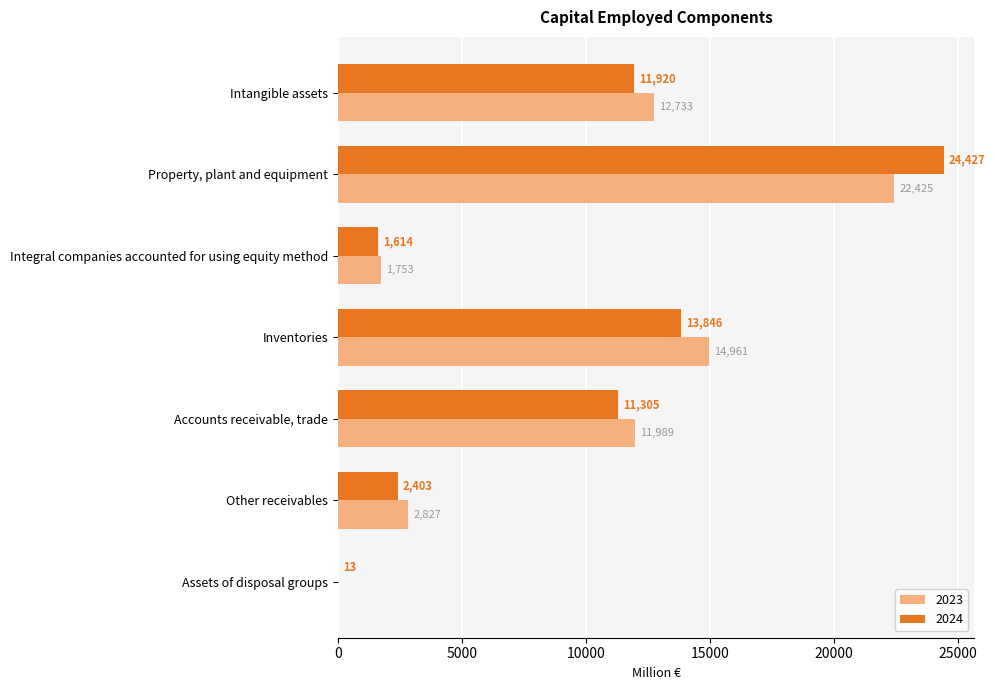

What is the greatest value displayed?

24427